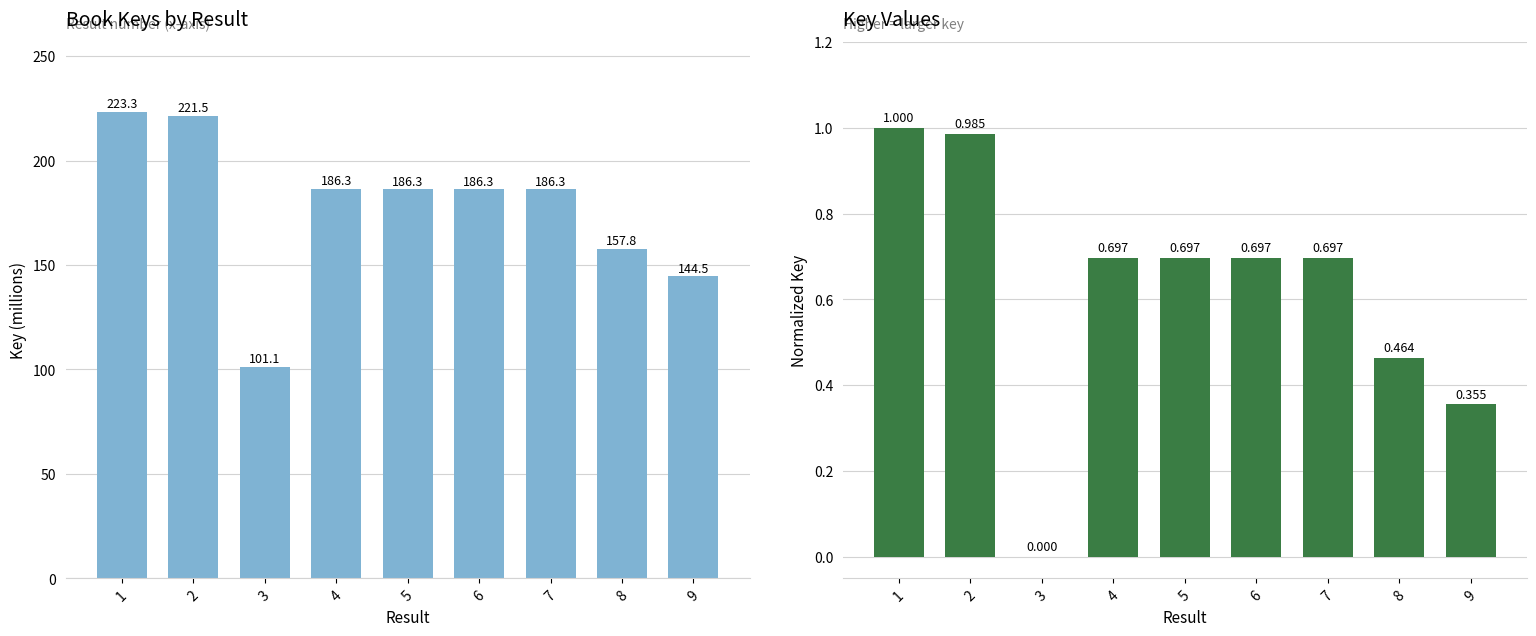

What is the sum of the Key values at 1 and 9?

367.8